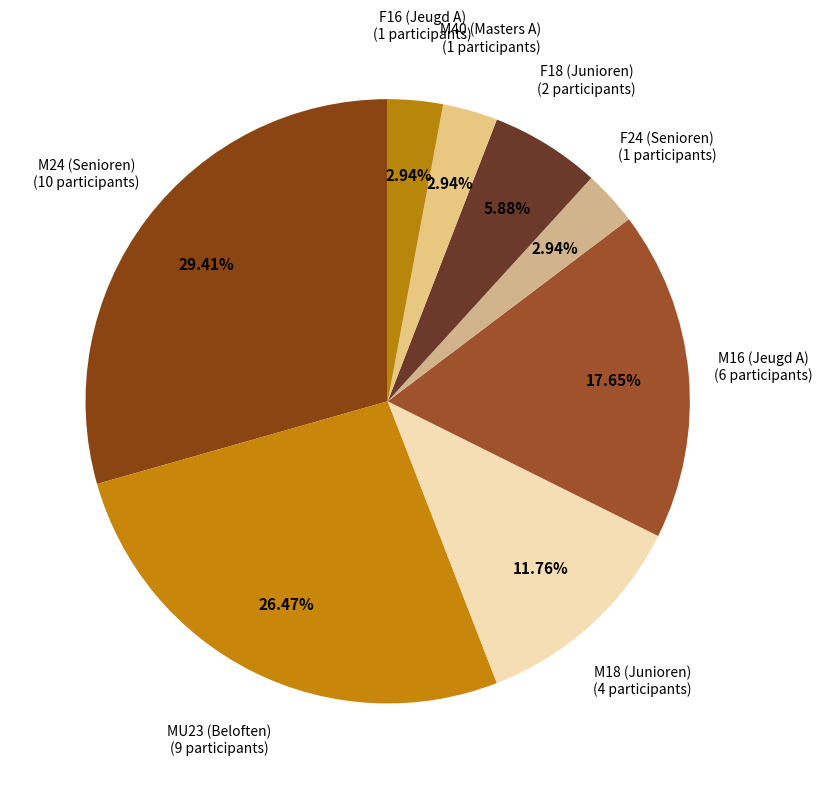

Is there any slice that represents more than half of the pie?

No